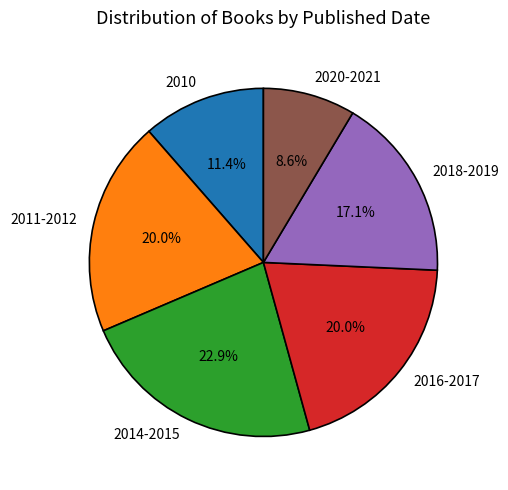

What portion of the pie excludes 2014-2015?

77.1%